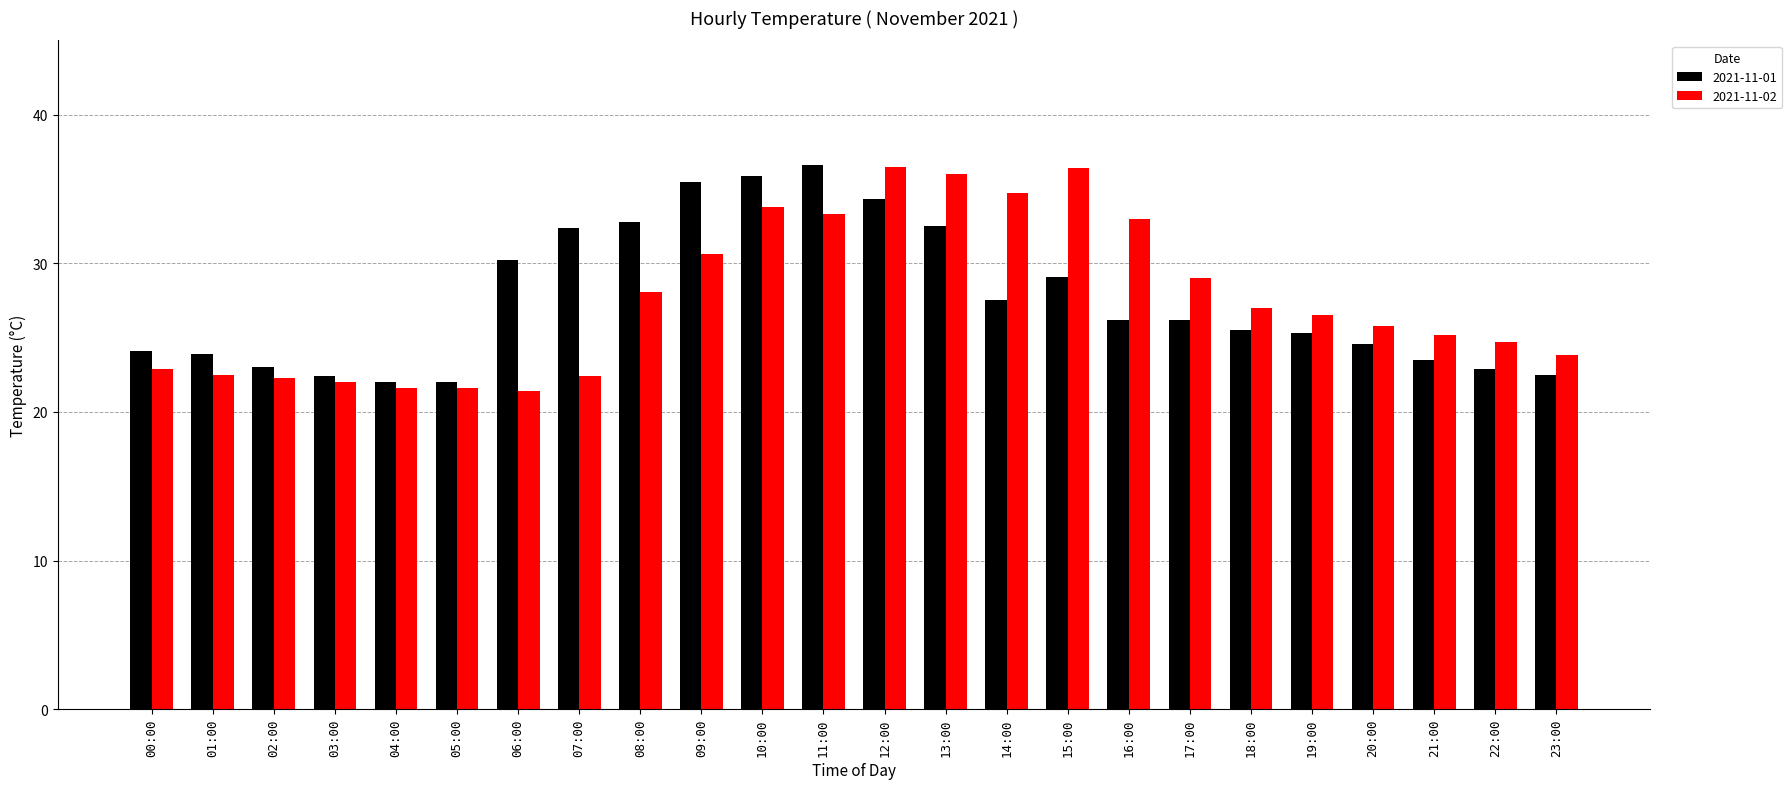

The value of 2021-11-02 at 04:00 is 21.6. True or false?

True